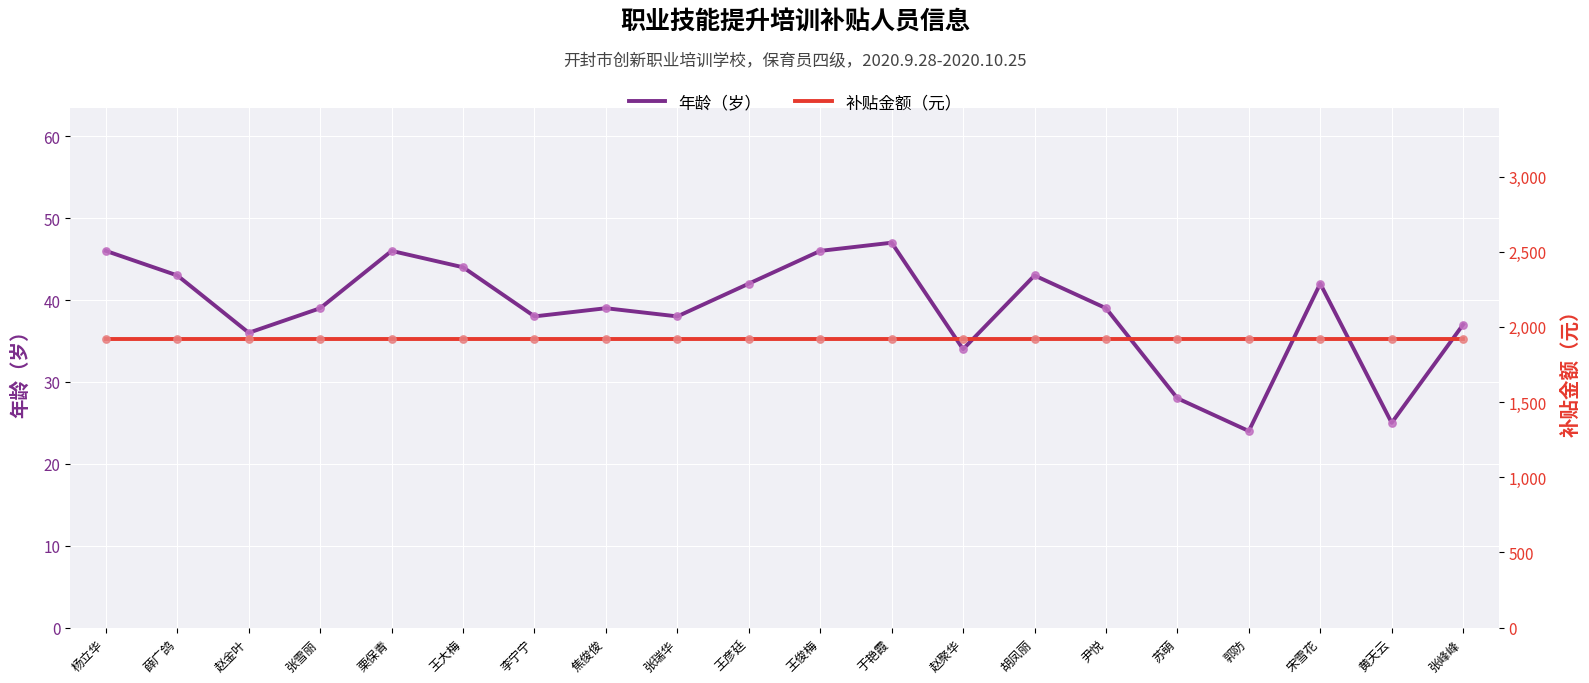

Is the value of 补贴金额（元） at 黄天云 greater than the value of 年龄（岁） at 薛广鸽?

Yes